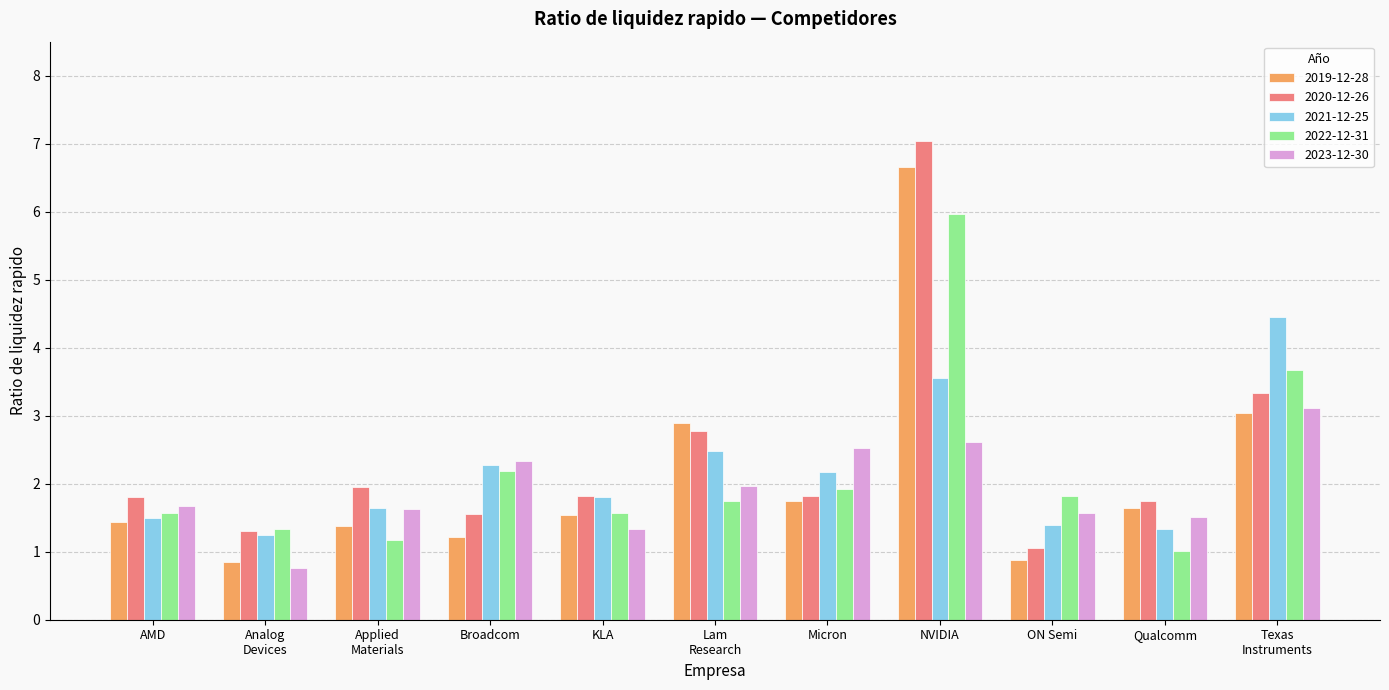

What is the spread (max minus min) of values at Broadcom?

1.1